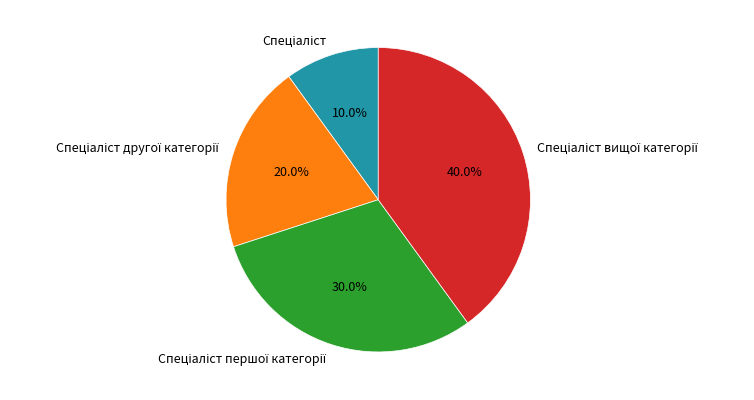

To the nearest percent, what is the difference between the largest and smallest slice percentages?

30%